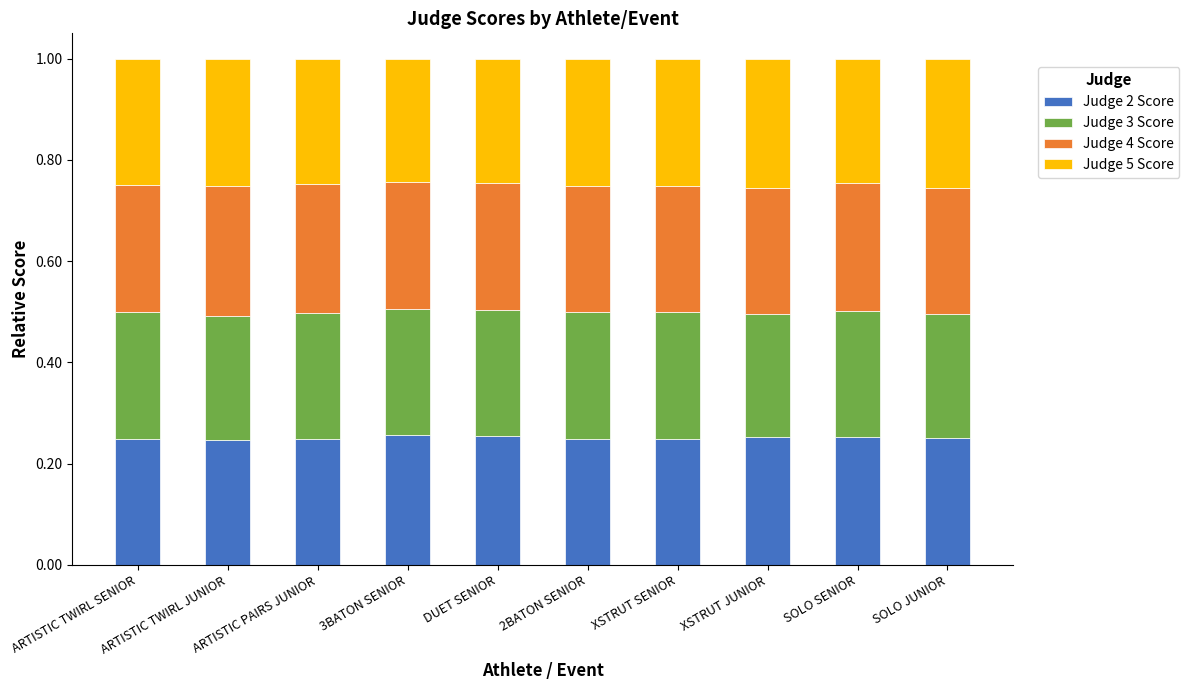

What is the total value across all series at XSTRUT SENIOR?

1.0